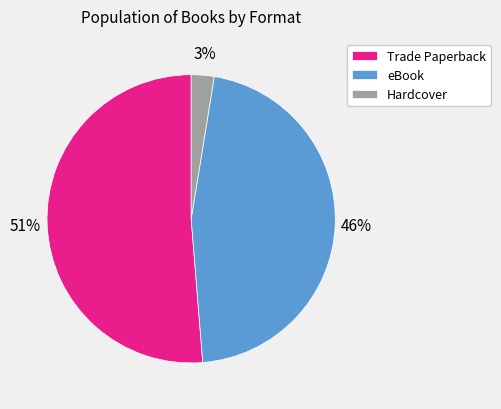

To the nearest percent, what is the combined percentage of Trade Paperback and Hardcover?

54%